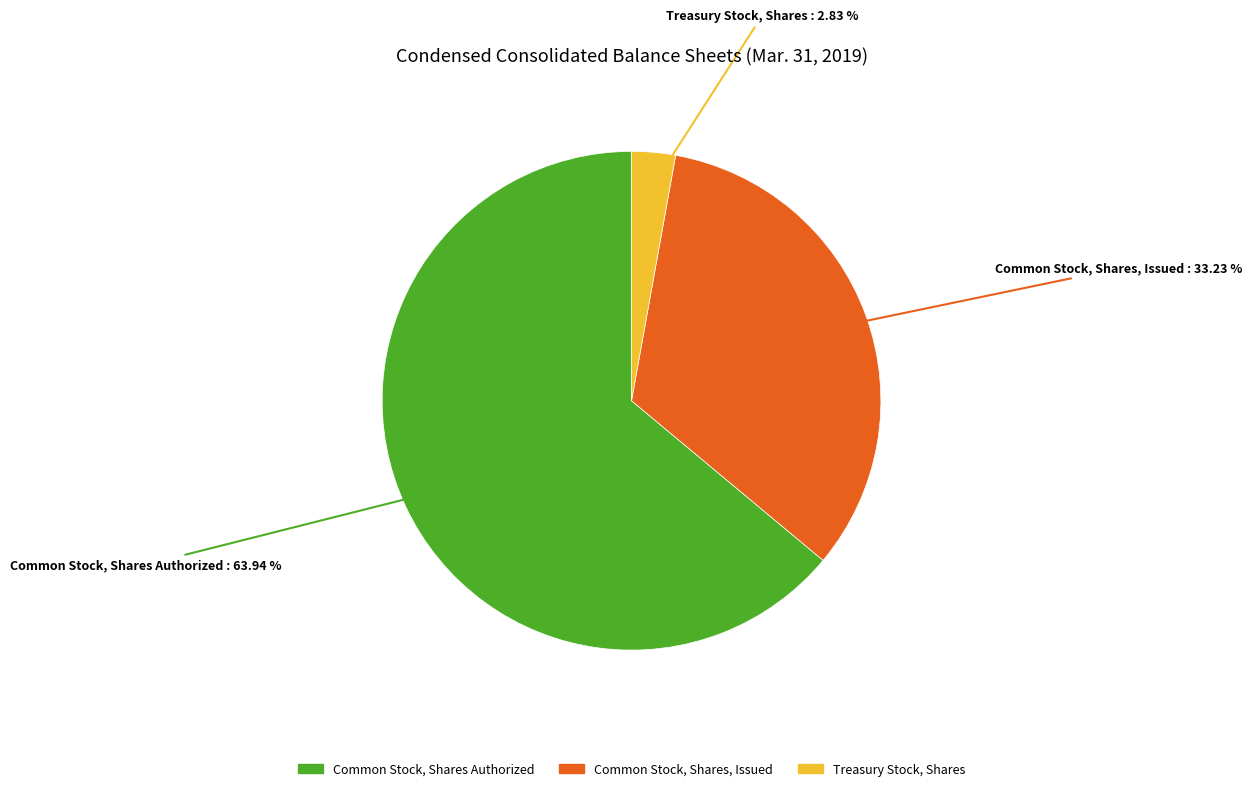

To the nearest percent, what is the difference between the Treasury Stock, Shares and Common Stock, Shares Authorized slice percentages?

61%